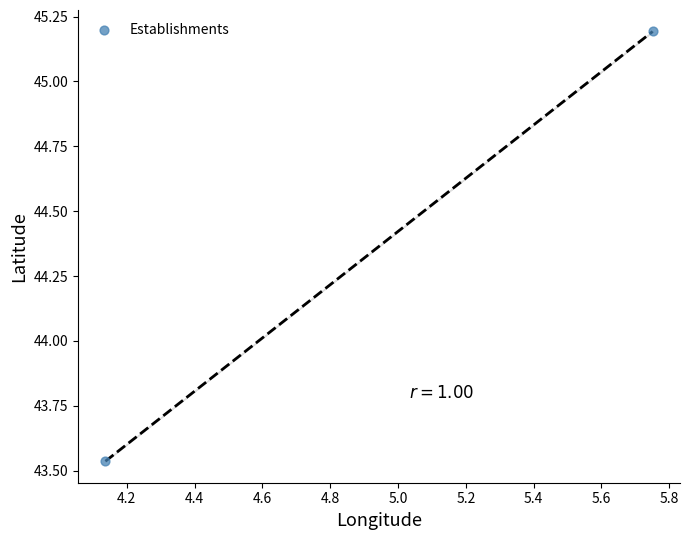

What is the average Y value?

44.4